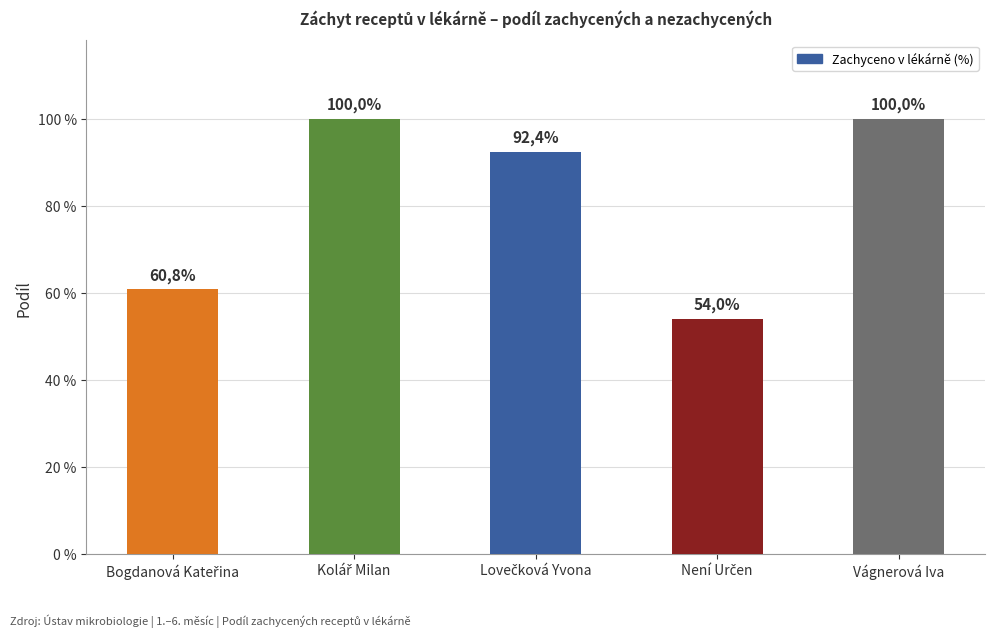

What is the label of the 5th bar from the right?

Bogdanová Kateřina